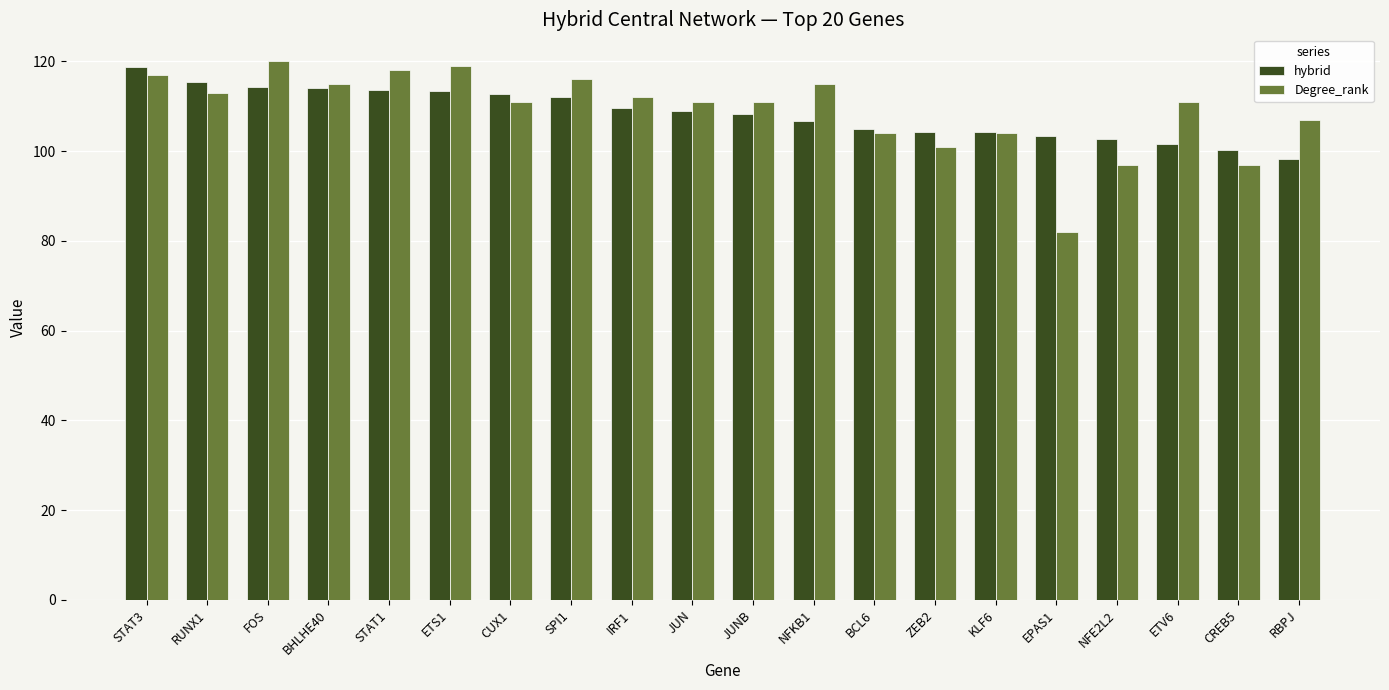

At which label is Degree_rank closest to 101?

ZEB2